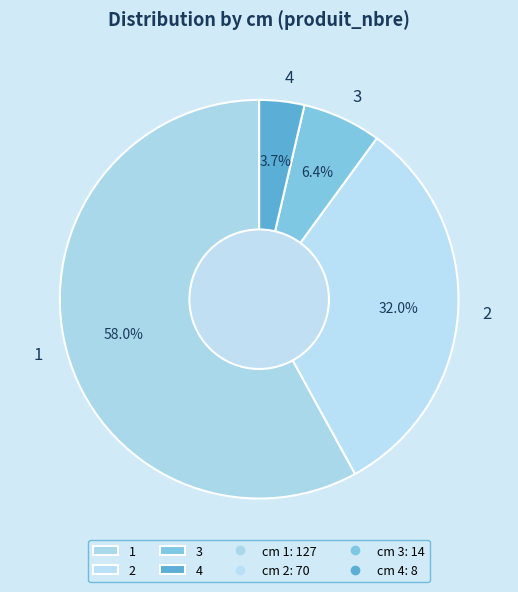

Do 1 and 4 together represent more than half of the pie?

Yes